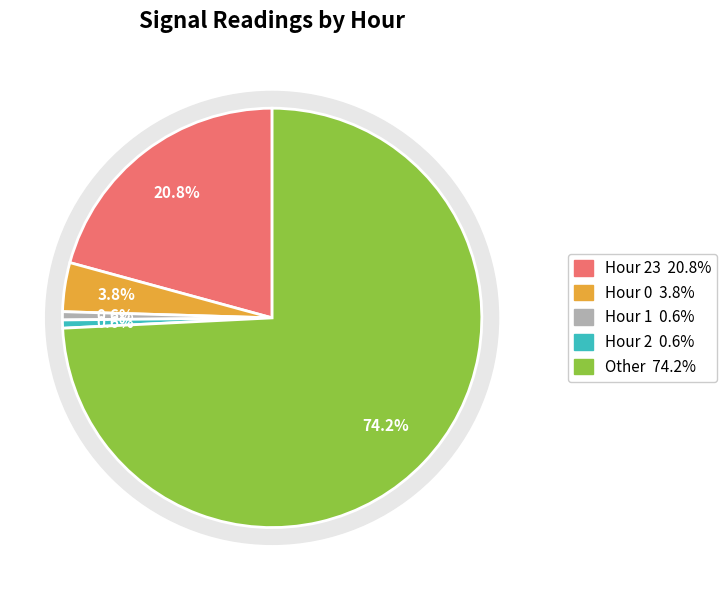

What portion of the pie excludes Other?

25.8%